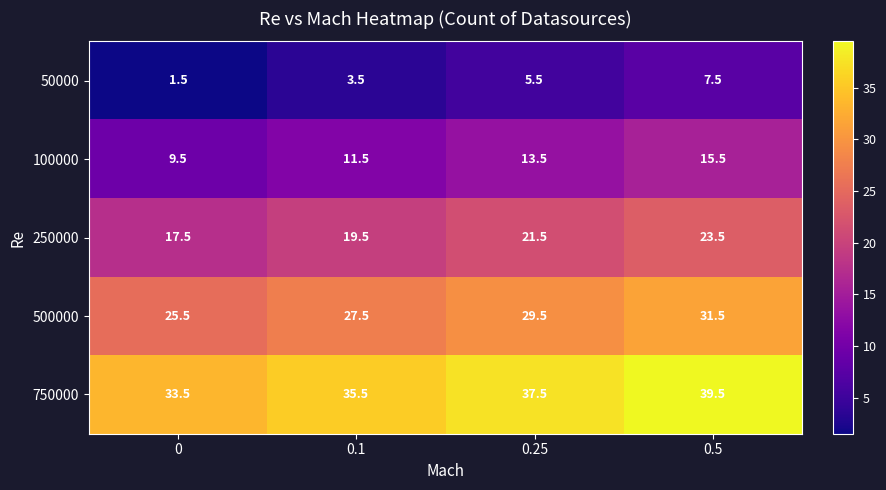

The 500000 series shows 29.5 at 0.25. True or false?

True